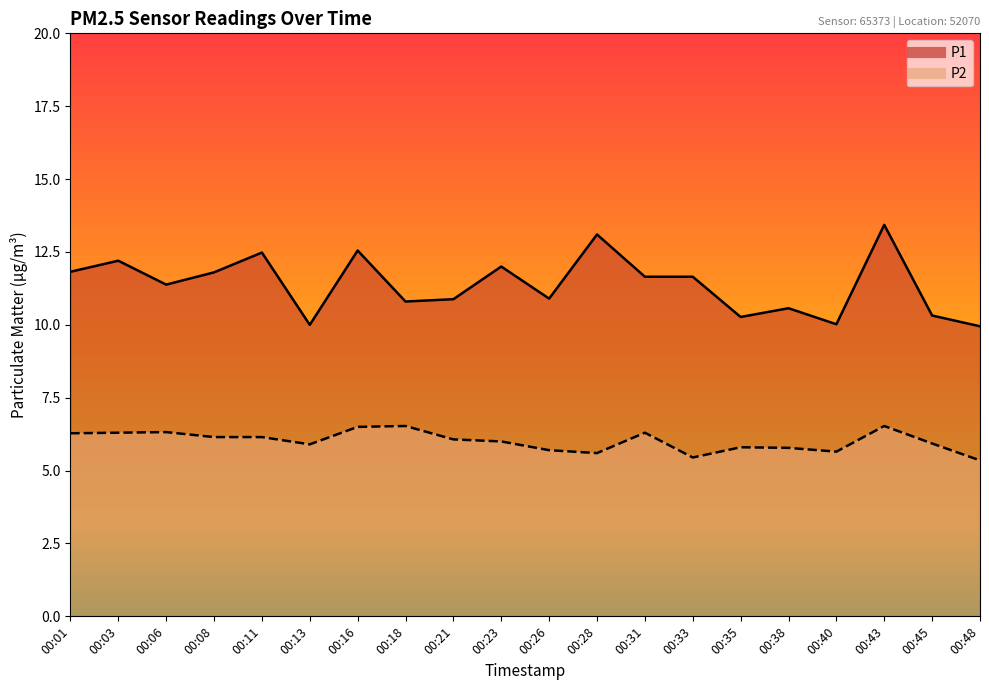

True or false: P2 has a value of 4.0 at 00:16.

False